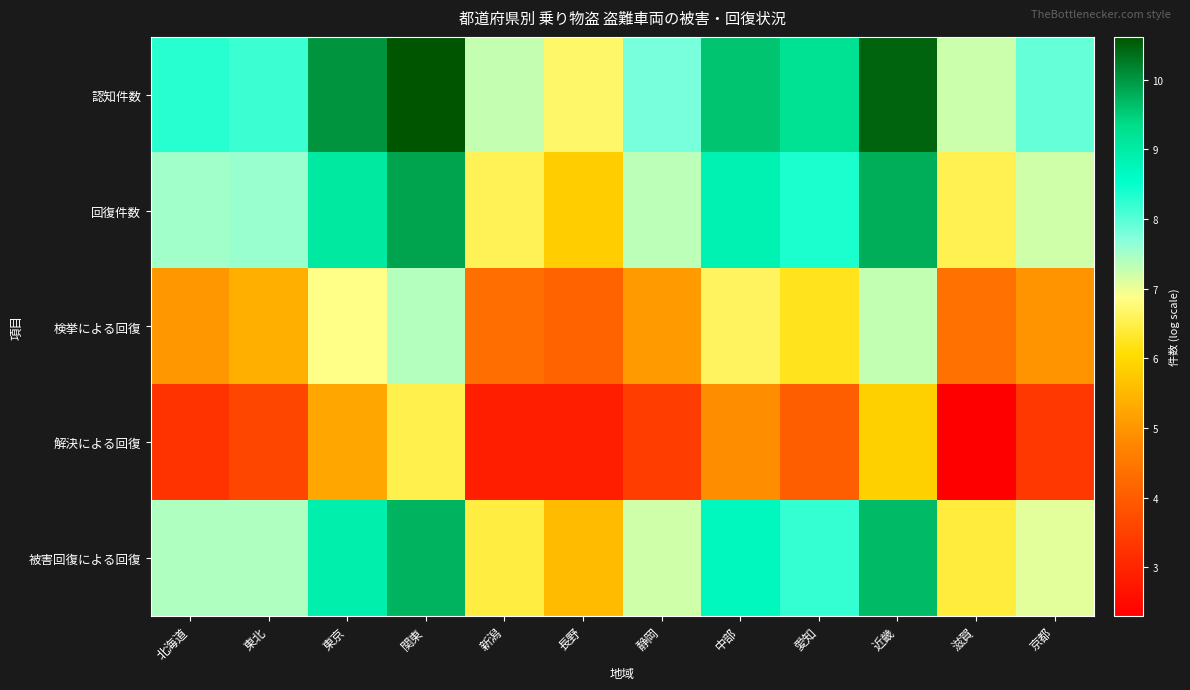

What is the minimum value shown in the chart?

2.3